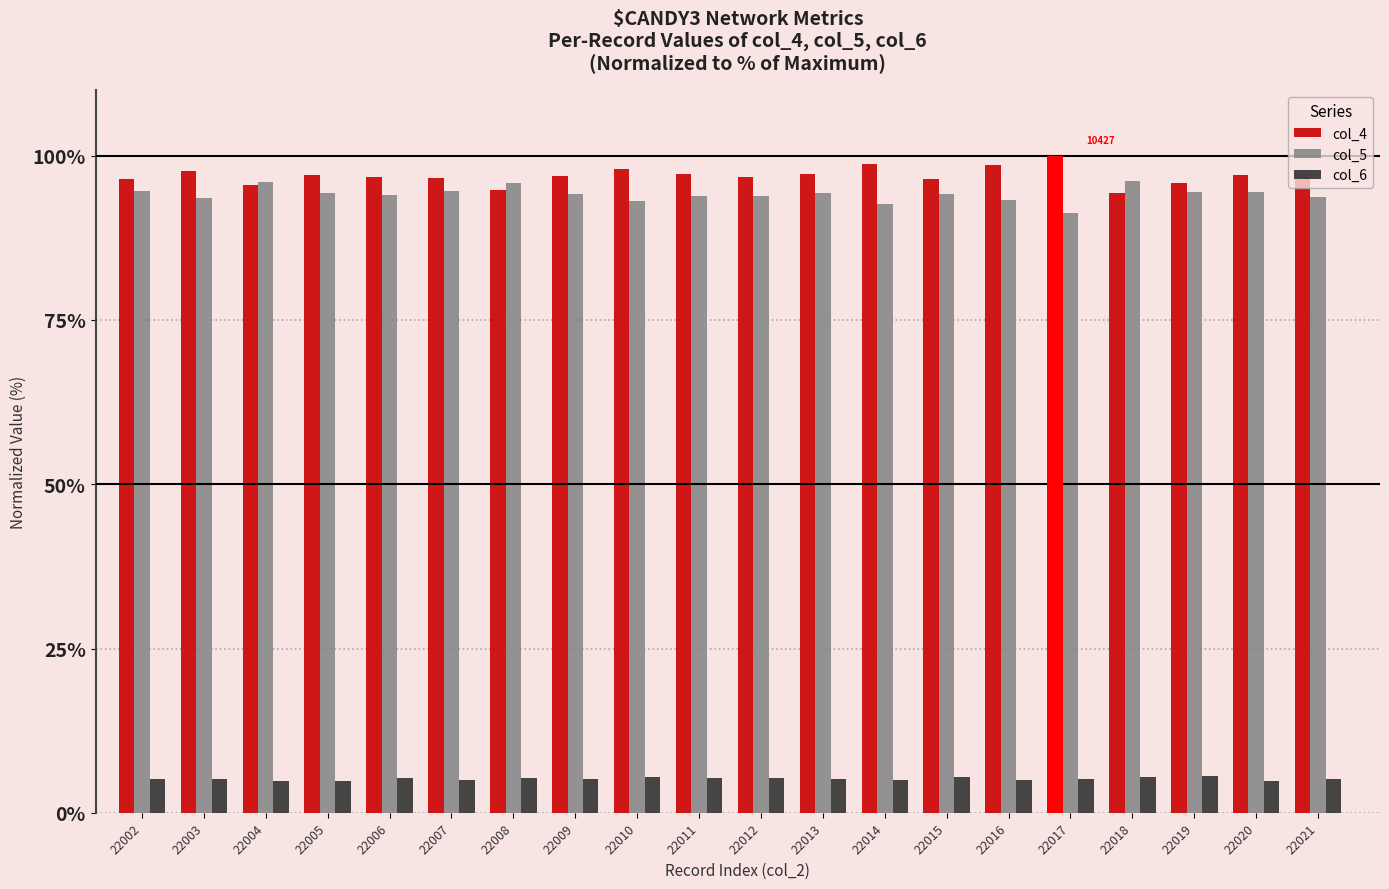

What are all the series names shown in the legend?

col_4, col_5, col_6